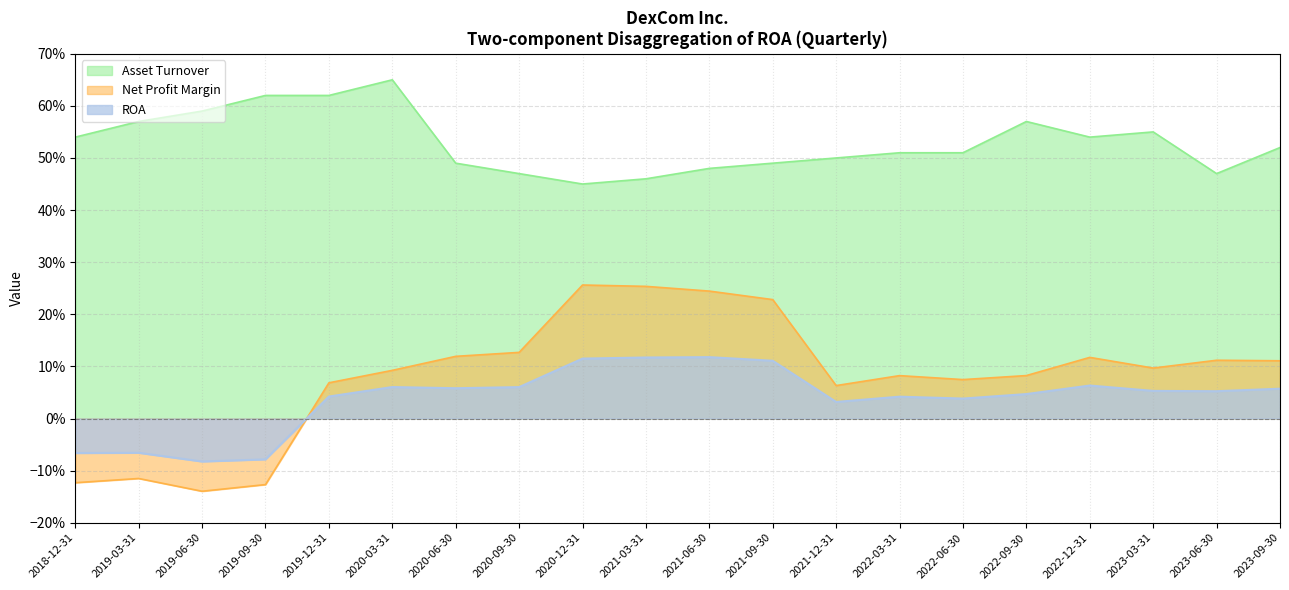

True or false: Net Profit Margin has more than 1 points higher than both neighbors.

True